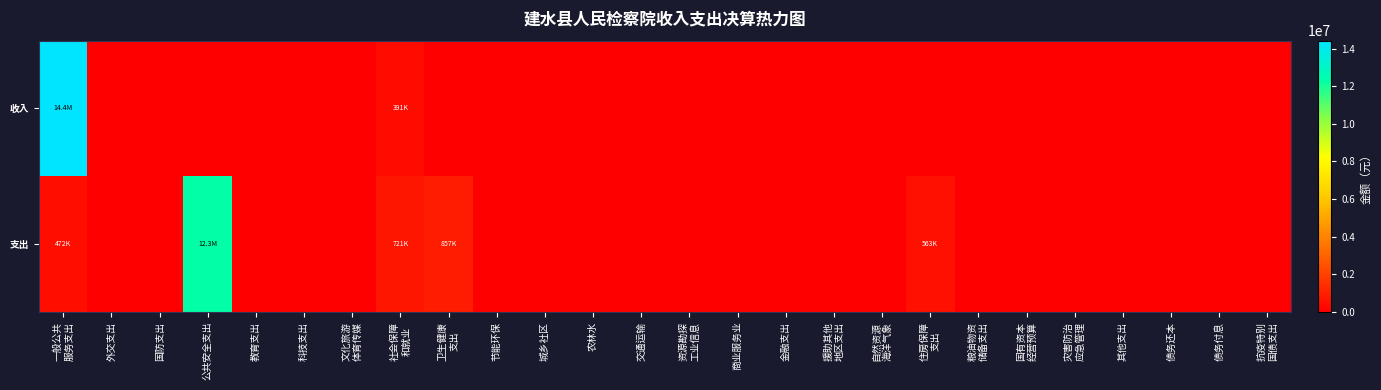

Which has a higher value, 资源勘探
工业信息 or 交通运输?

资源勘探
工业信息